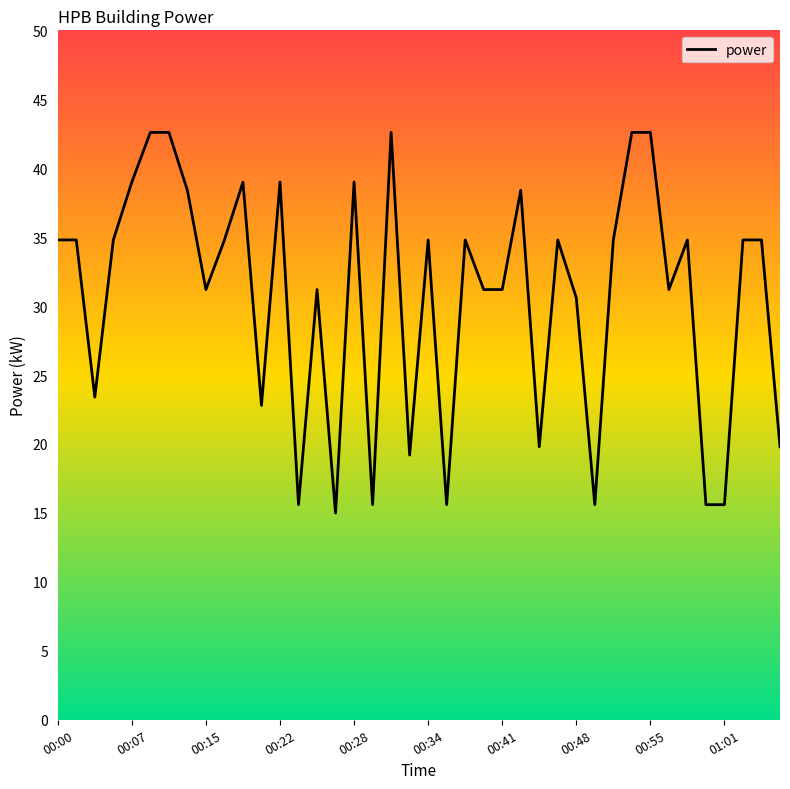

What is the difference between the maximum and minimum values?

27.6